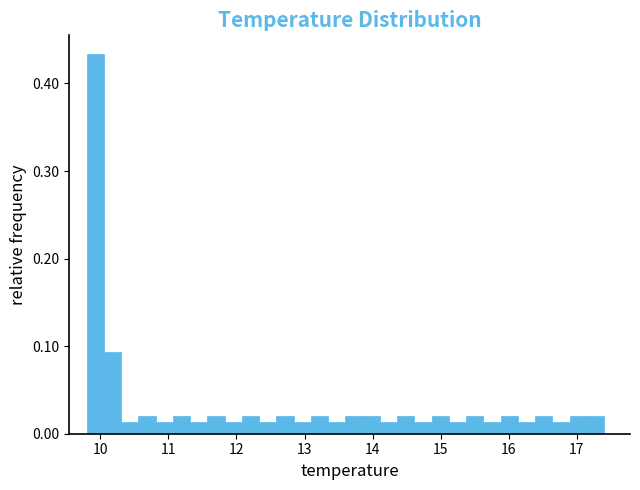

Read against the x-axis, roughly where is the centre of the tallest bar?

9.9